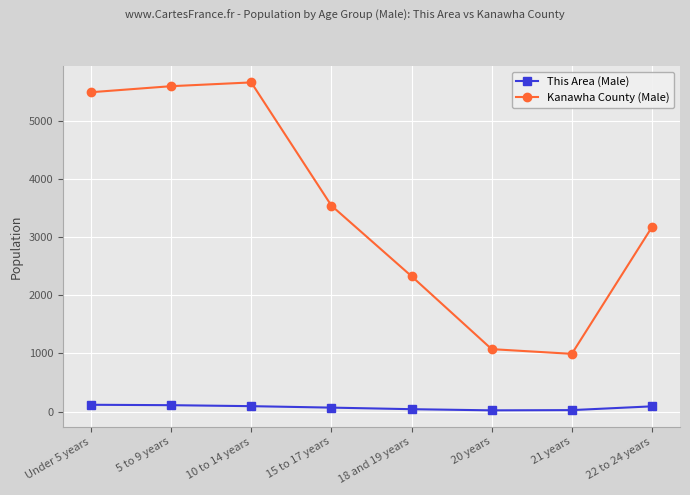

What is the difference between the This Area (Male) values at 20 years and Under 5 years?

96